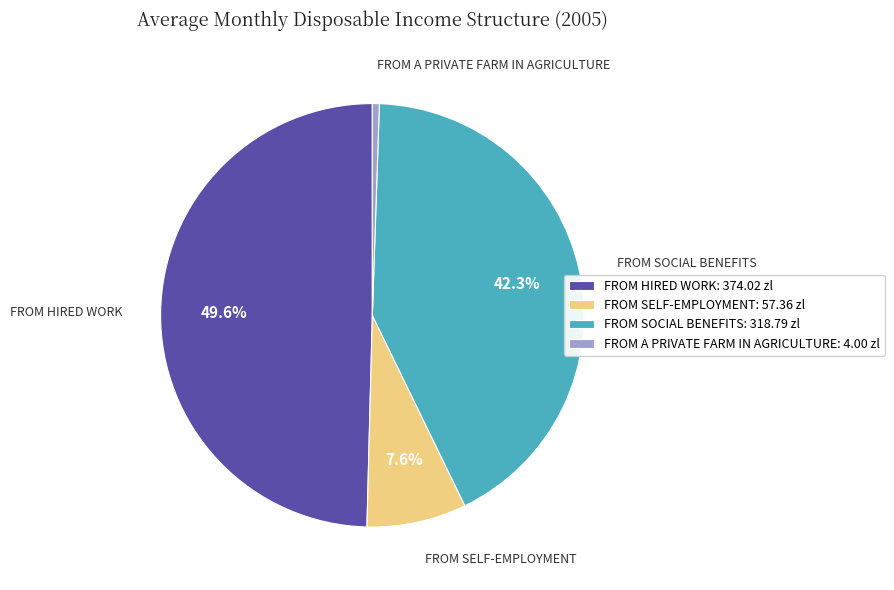

What is the smallest slice in the pie chart?

FROM A PRIVATE FARM IN AGRICULTURE: 4.00 zl